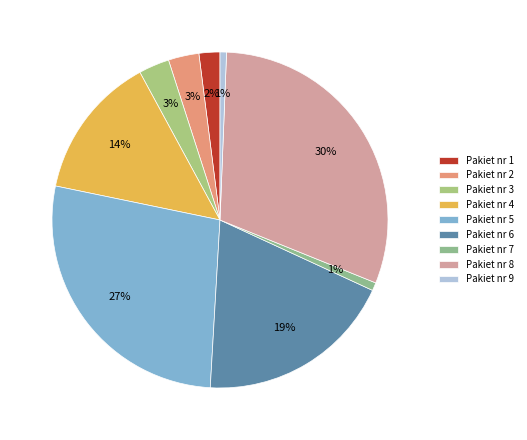

Count the number of slices in the pie.

9